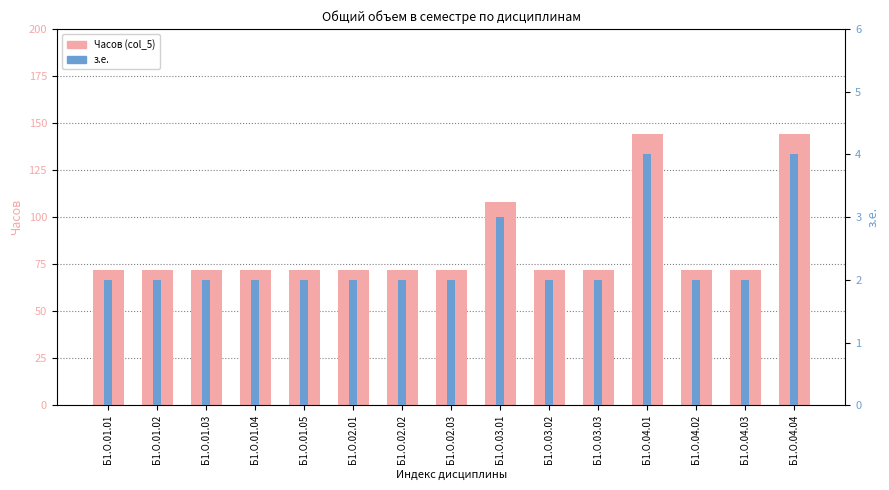

What value does the з.е. series have at Б1.О.01.03?

2